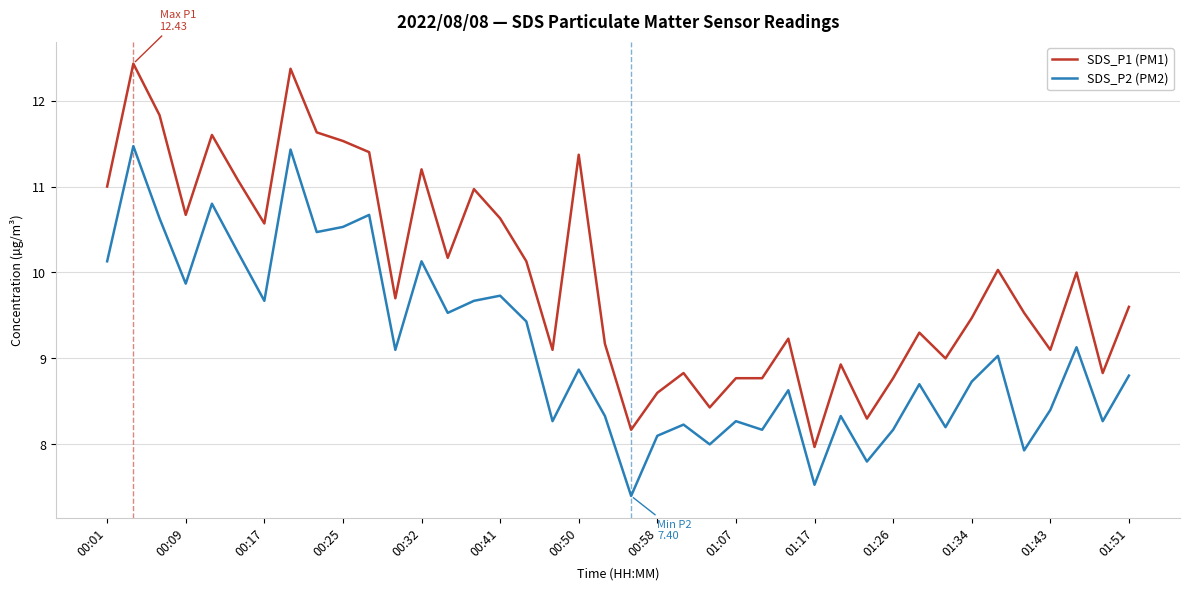

What is the difference between the maximum and minimum values in the SDS_P1 (PM1) series?

4.5